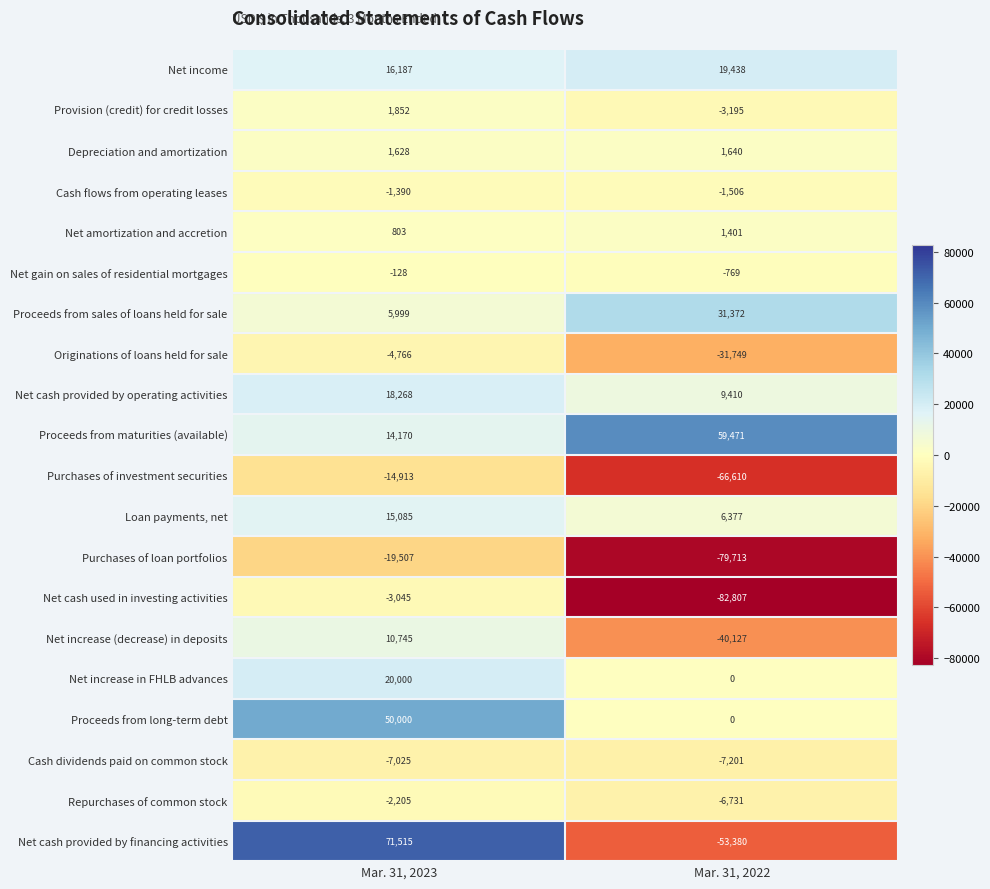

Which series changed the most between Mar. 31, 2023 and Mar. 31, 2022?

Net cash provided by financing activities